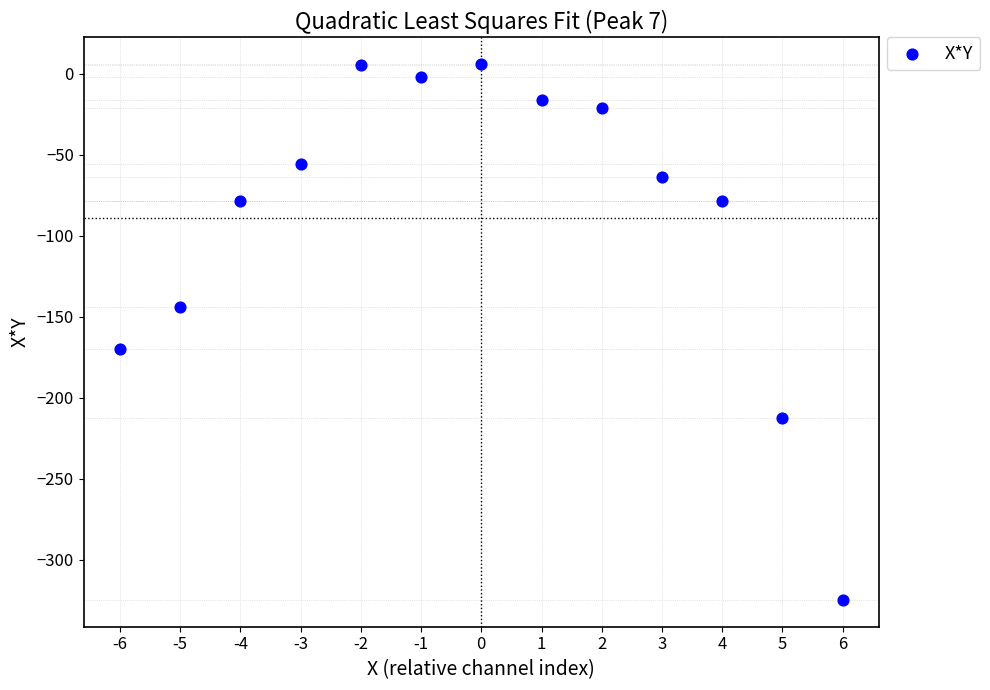

What Y value in the scatter plot is closest to -159?

-169.8